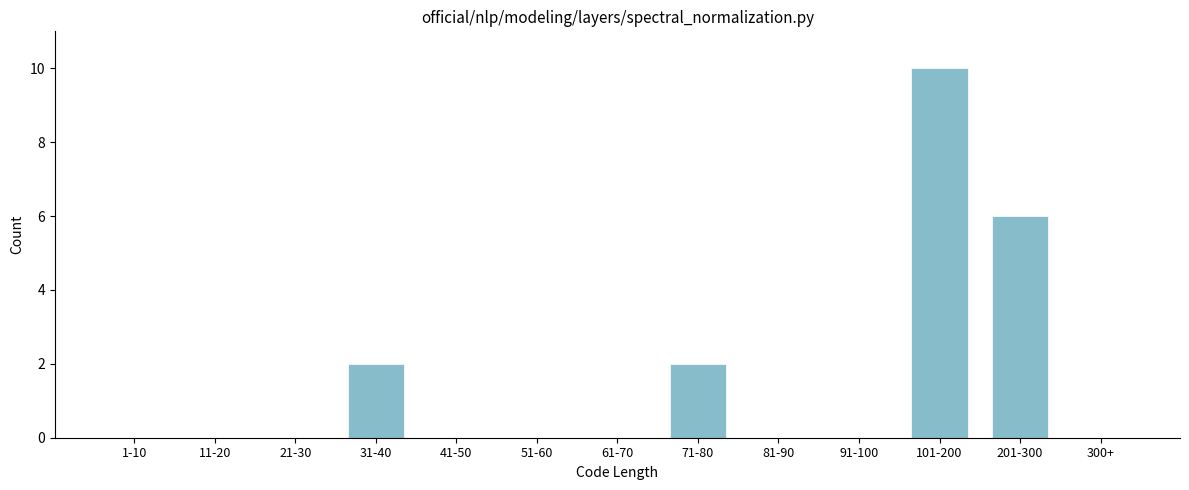

Reading right to left, list all the values displayed in this chart.

300+=0	201-300=6	101-200=10	91-100=0	81-90=0	71-80=2	61-70=0	51-60=0	41-50=0	31-40=2	21-30=0	11-20=0	1-10=0